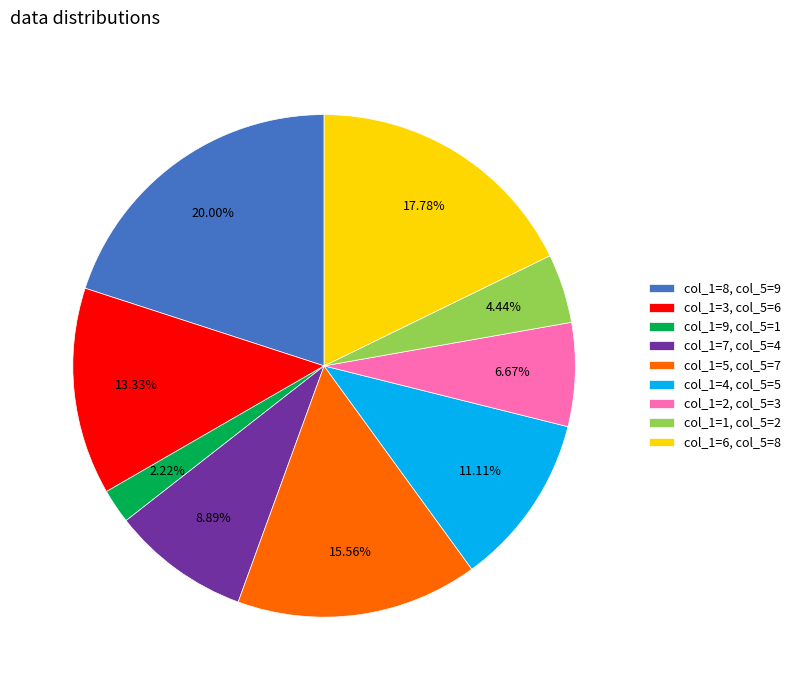

Which has a higher value, col_1=3, col_5=6 or col_1=8, col_5=9?

col_1=8, col_5=9